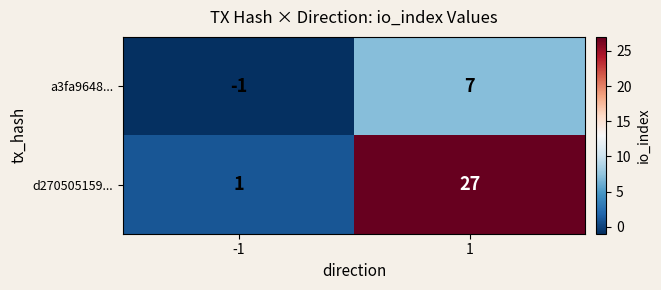

What is the difference between the maximum and minimum values in the a3fa9648... series?

8